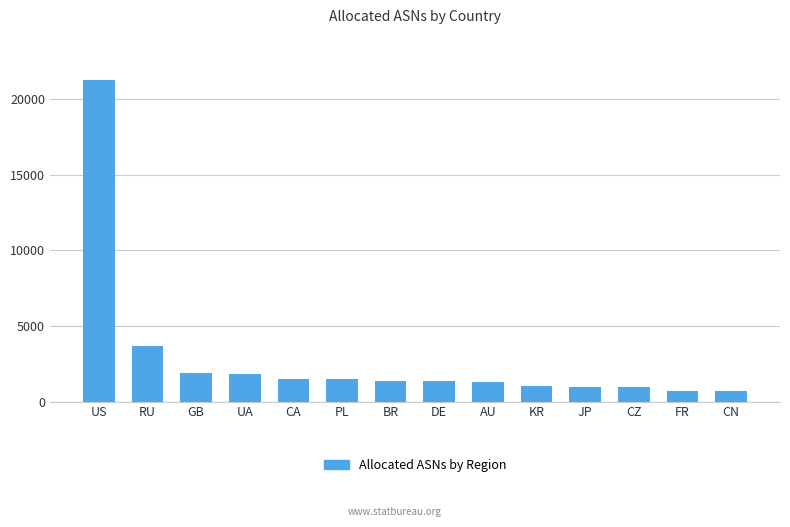

The chart shows a value of 1373 at DE. True or false?

True